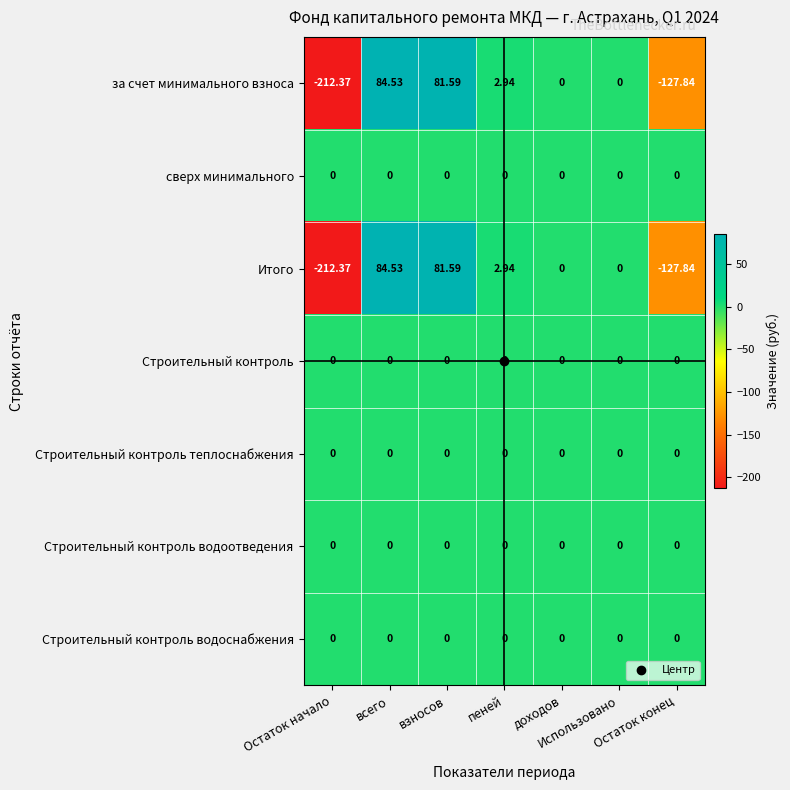

What is the greatest value displayed?

84.5